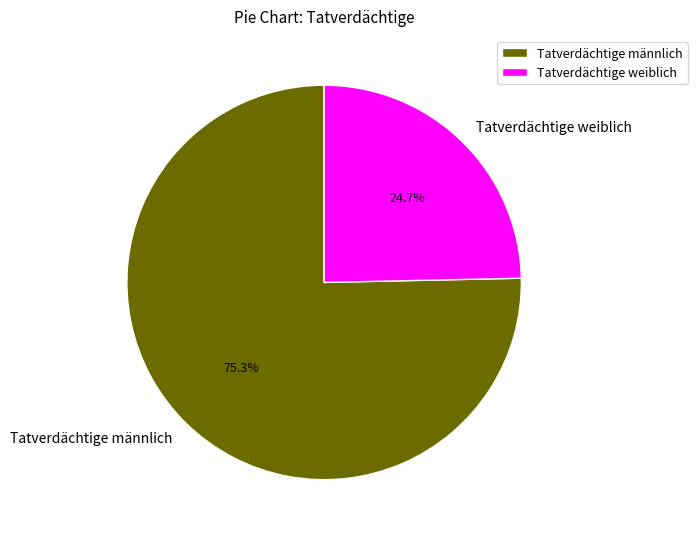

The Tatverdächtige männlich slice represents 61% of the pie. True or false?

False